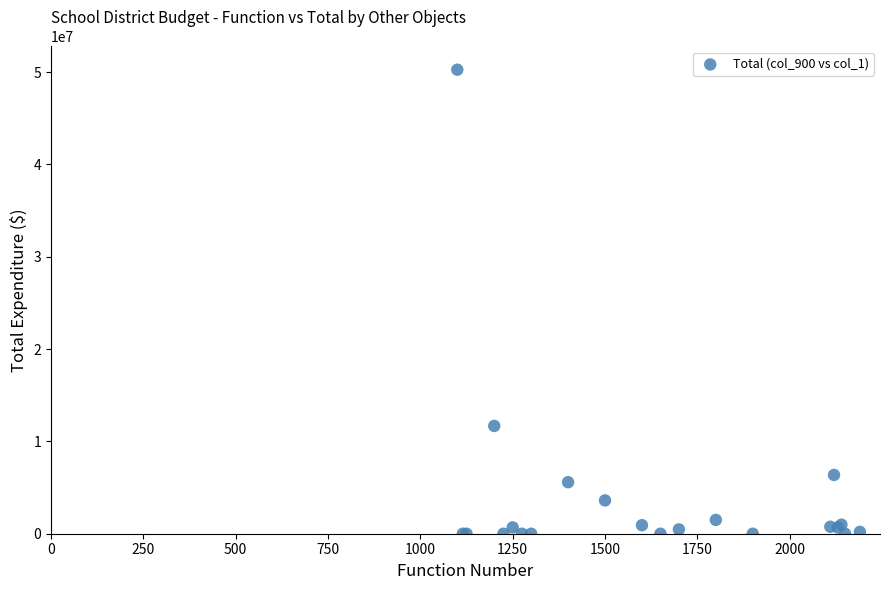

What Y value in the scatter plot is closest to 25132199?

11674421